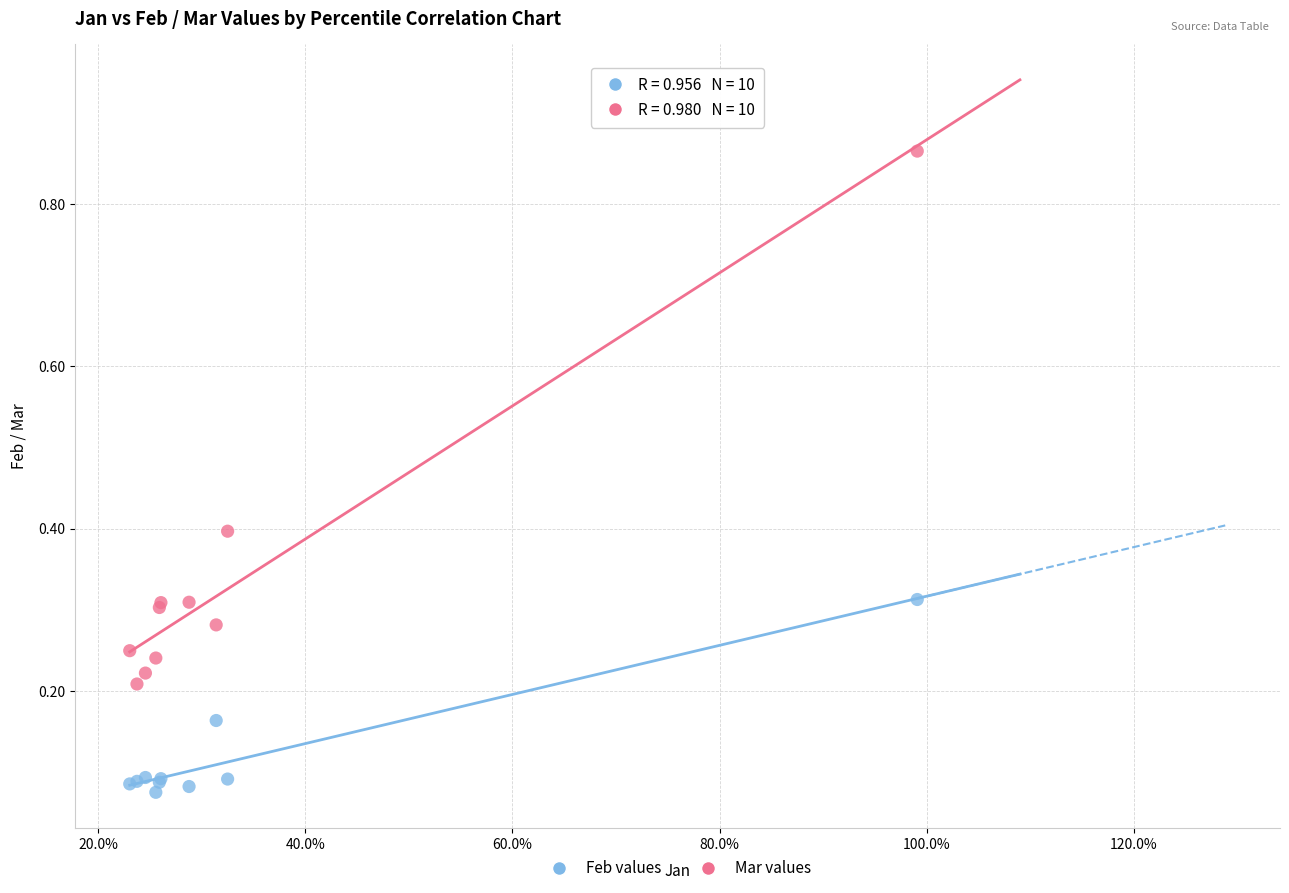

Which series reaches the minimum Y coordinate?

Feb values